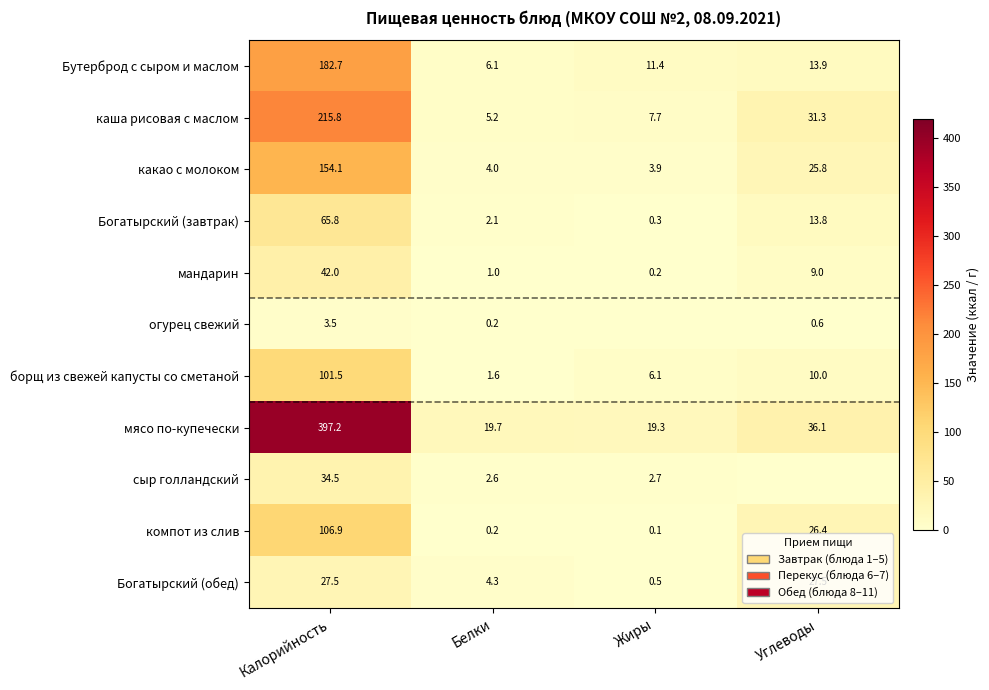

At how many categories does at least one series exceed 60?

1